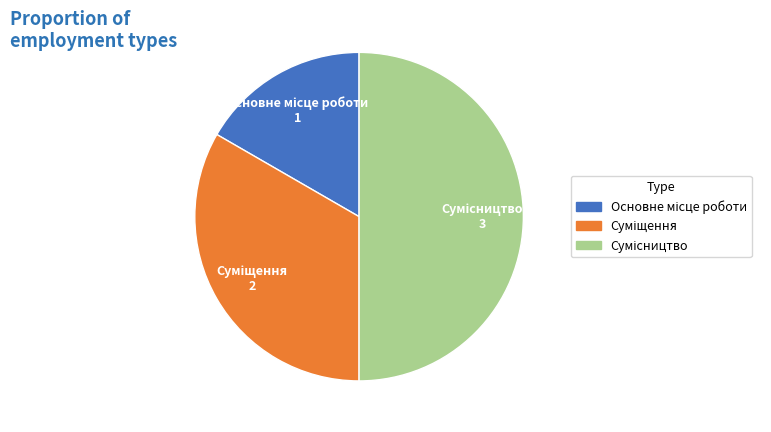

Is Суміщення the majority of the pie?

No